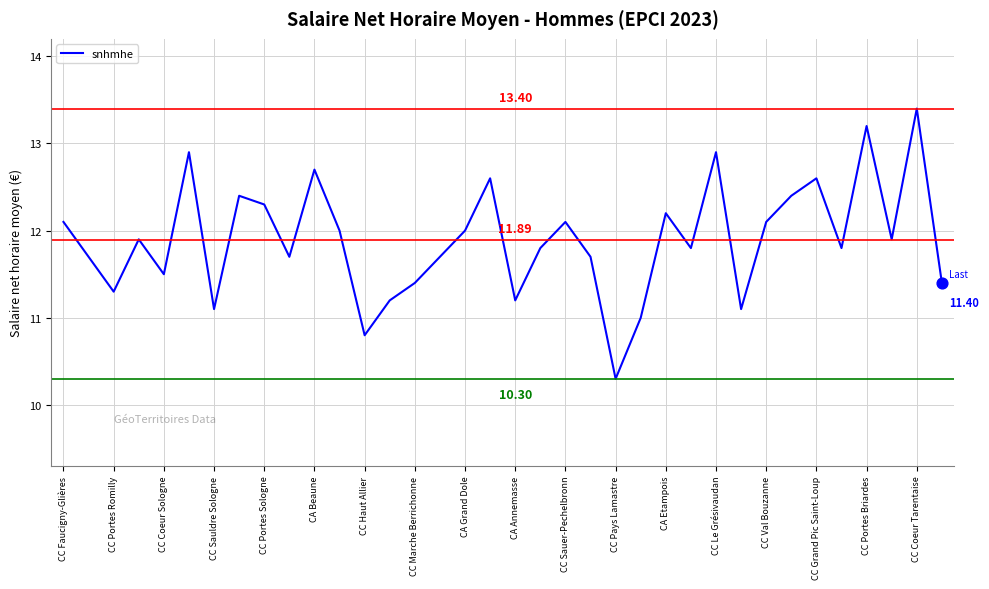

How many lines are shown in the chart?

1